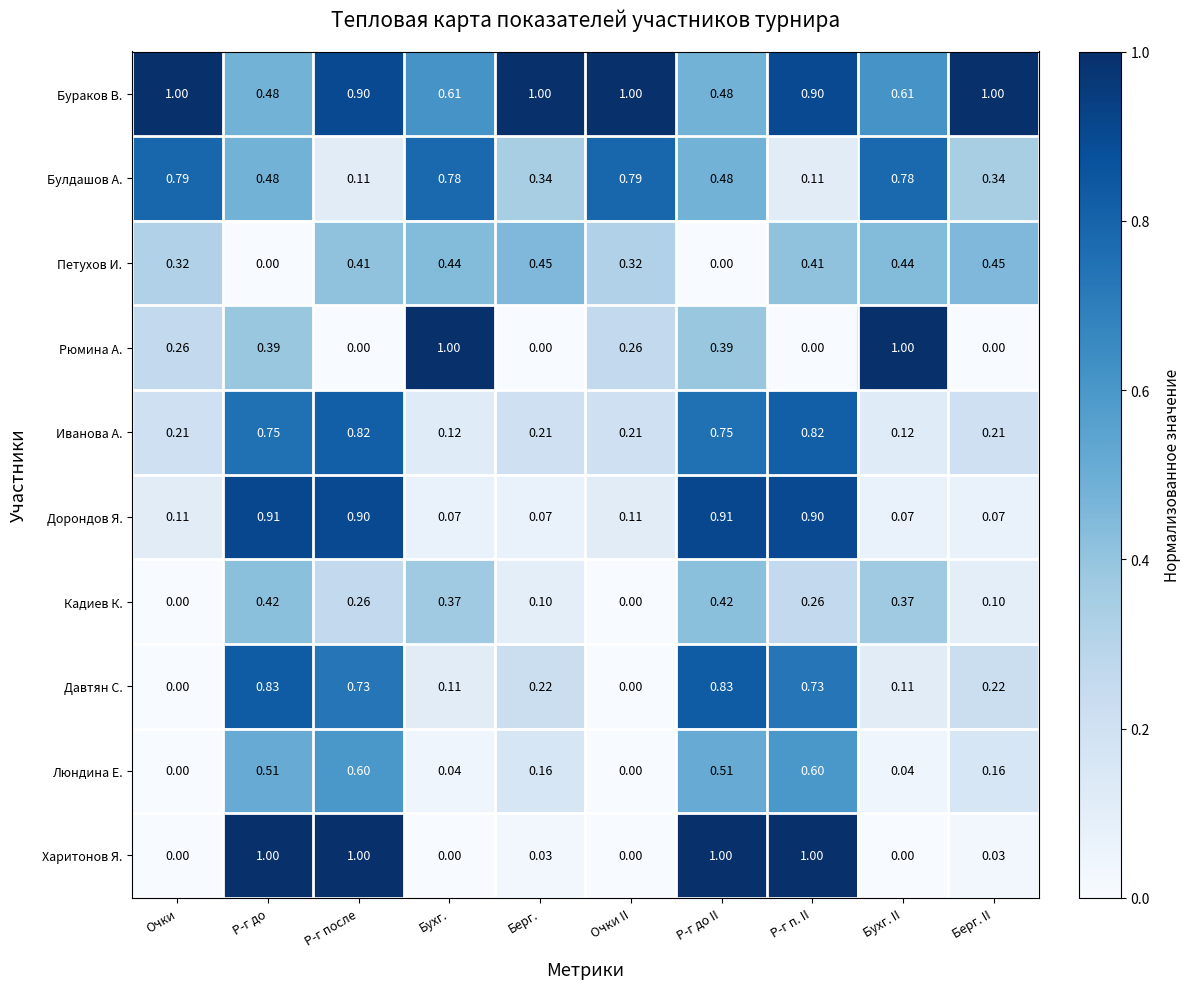

Is the value of Петухов И. at Берг. II greater than the value of Рюмина А. at Берг.?

Yes